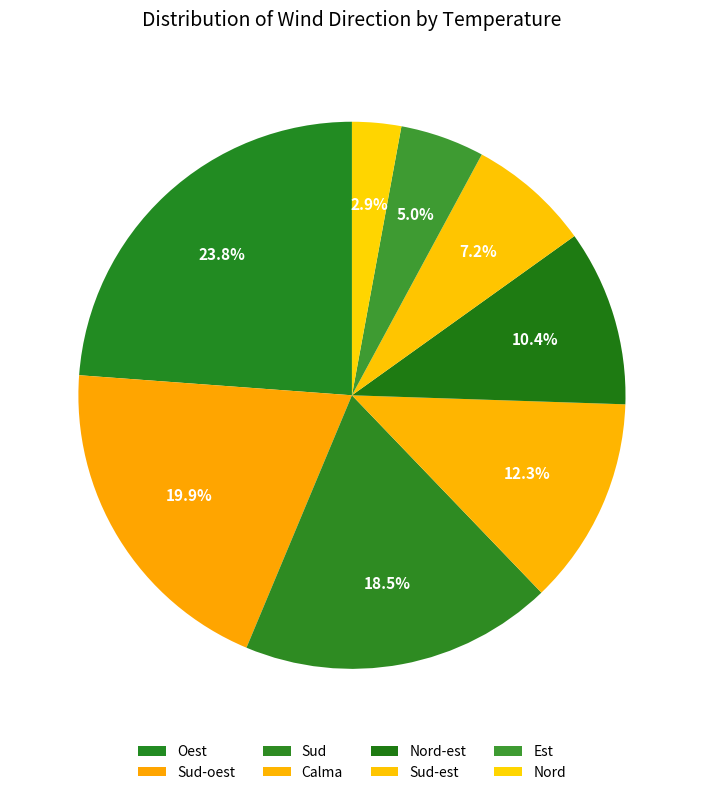

How many segments does this pie chart have?

8